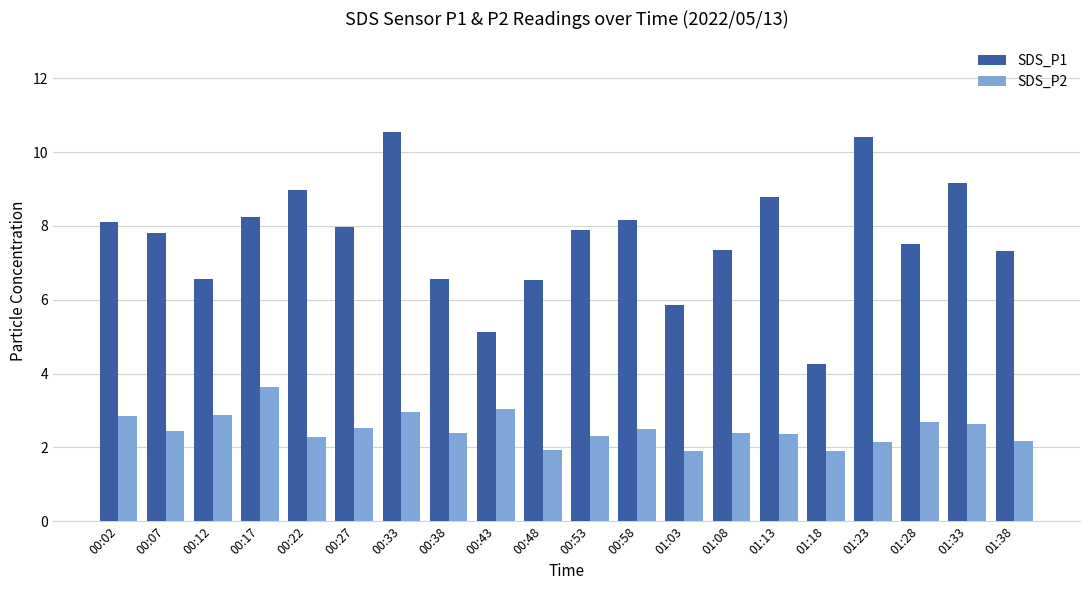

How many series are shown in this chart?

2